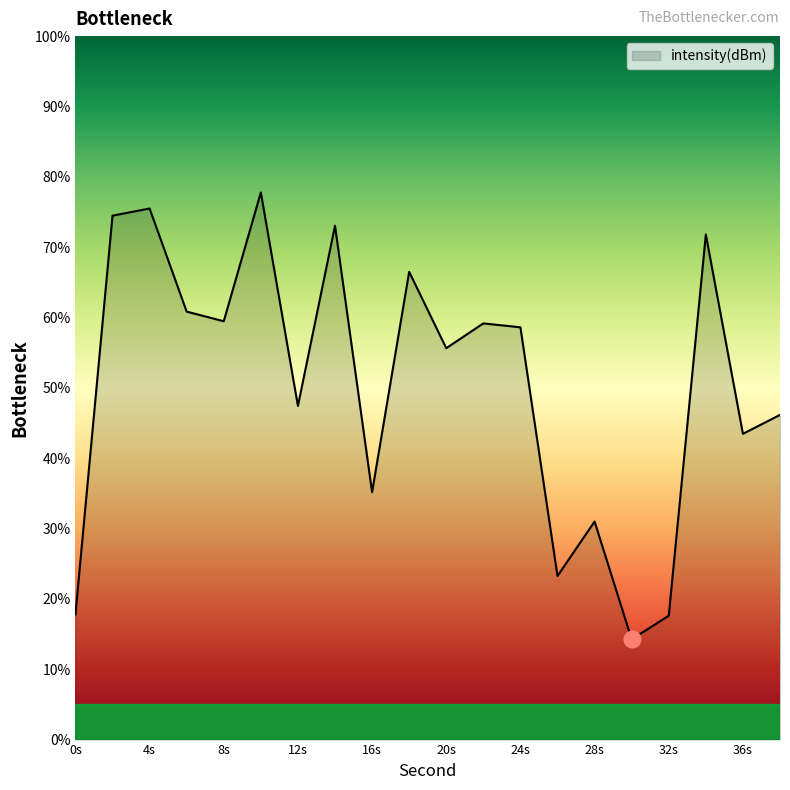

How many lines are shown in the chart?

1